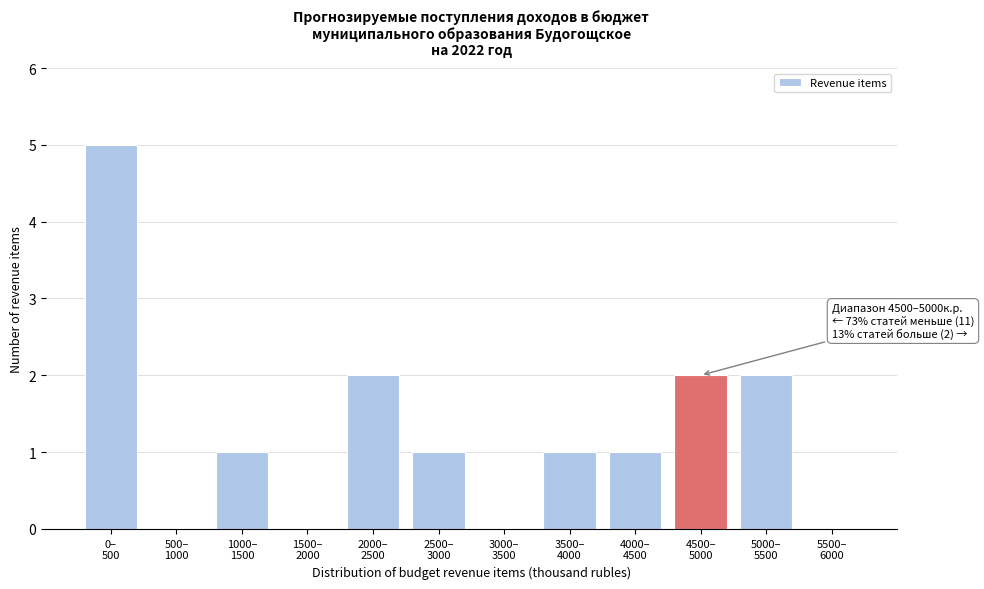

What is the greatest value displayed?

5